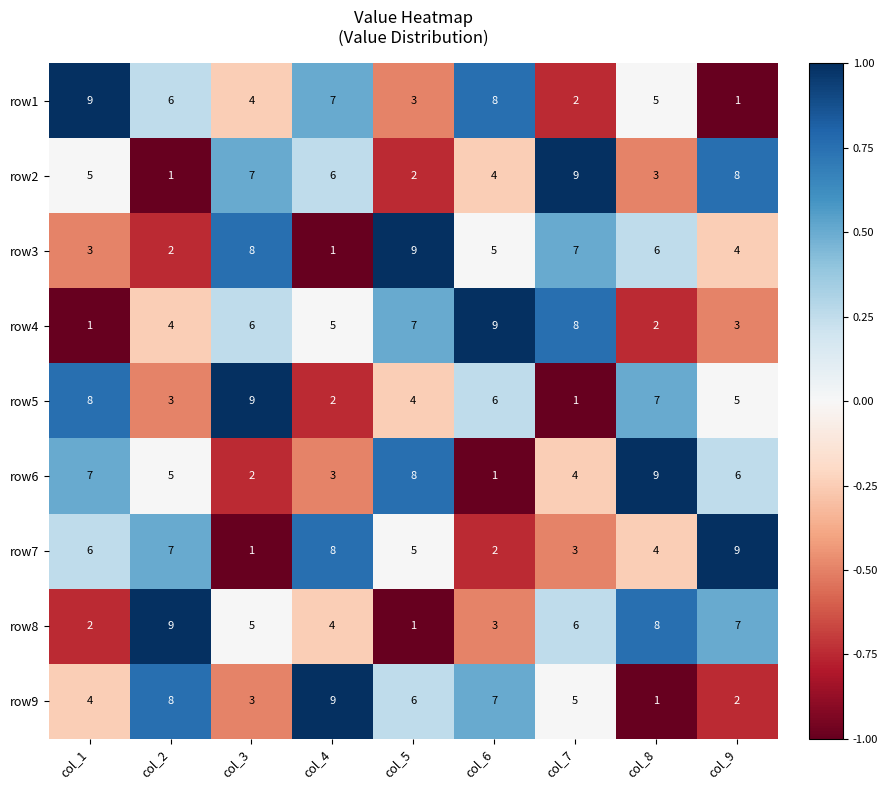

What is the sum of the row1 values at col_3 and col_7?

6